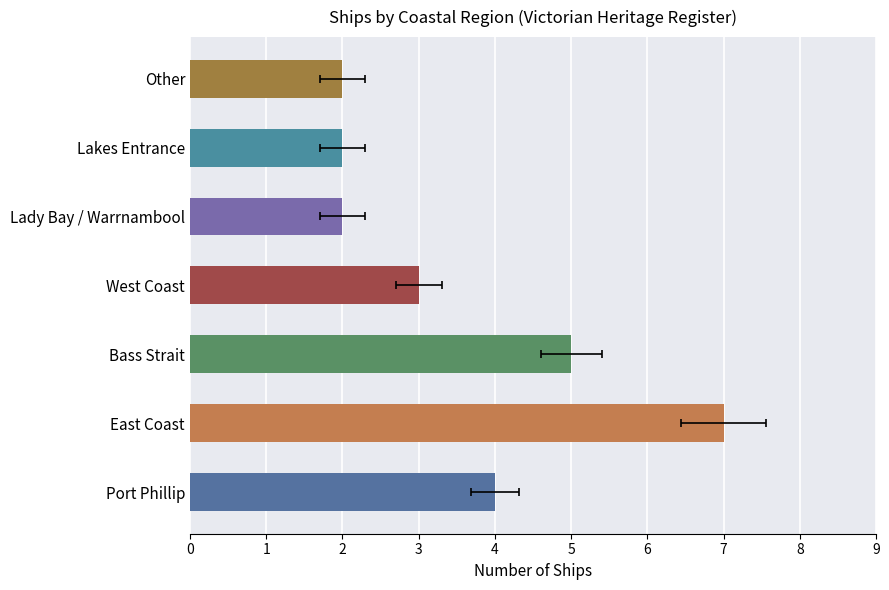

List the labels in order of value, smallest first.

Lady Bay / Warrnambool, Lakes Entrance, Other, West Coast, Port Phillip, Bass Strait, East Coast